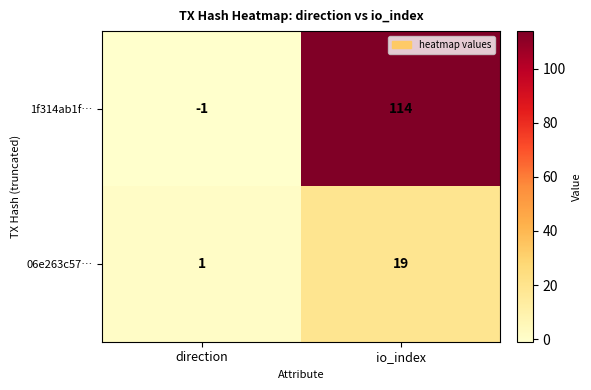

What is the total value across all series at io_index?

133